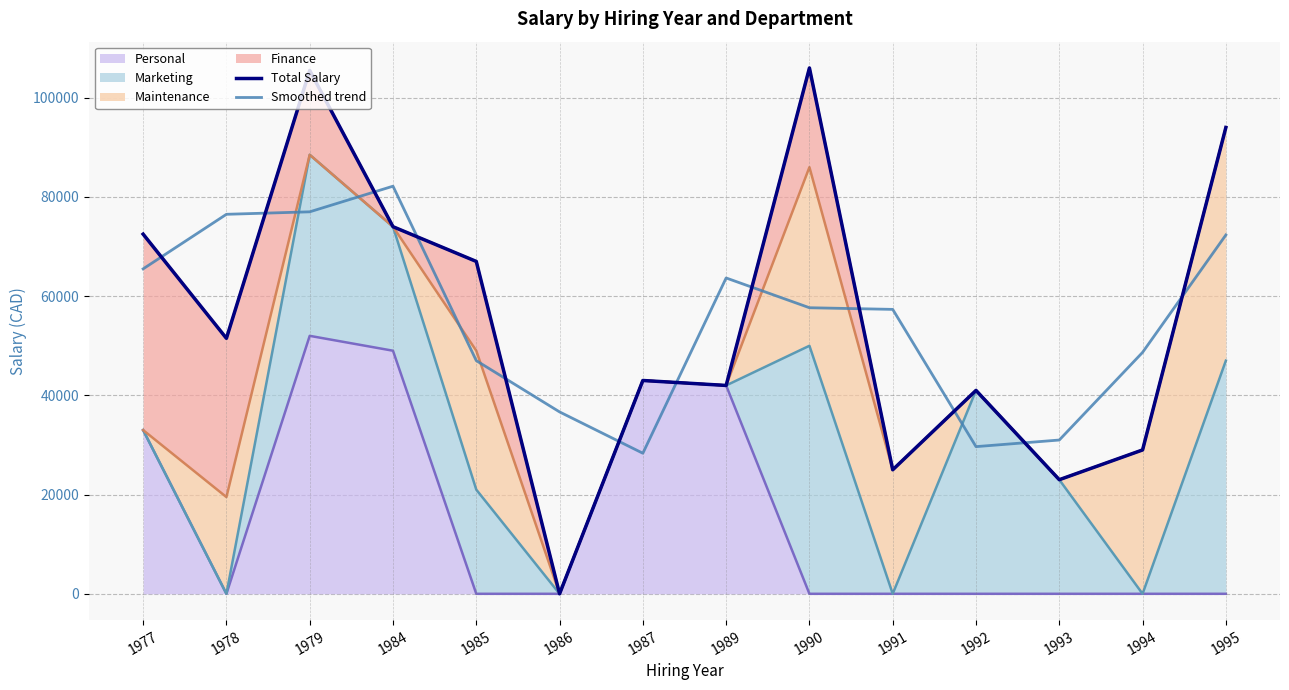

Which category has the lowest value in the Total Salary series?

1986